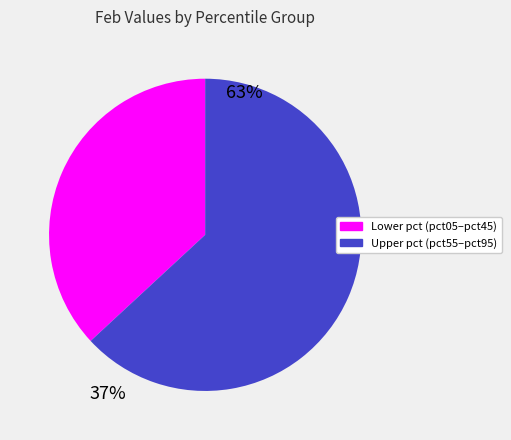

How many slices are in this pie chart?

2